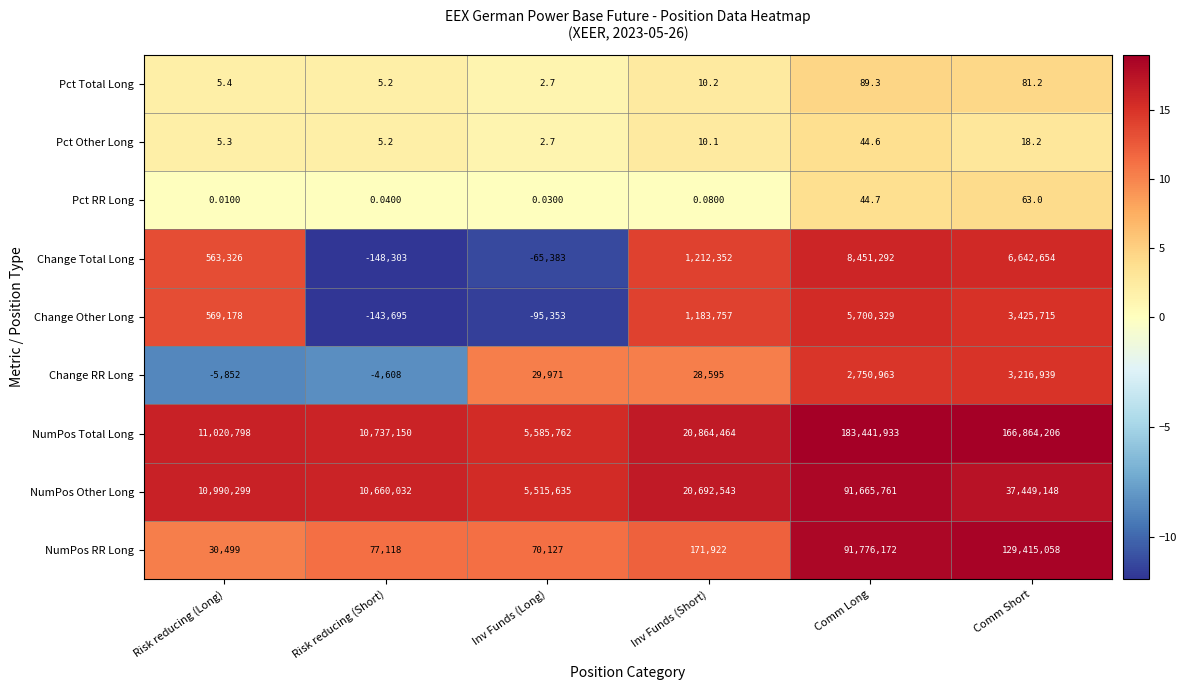

At which category does the chart reach its minimum across all series?

Risk reducing (Short)